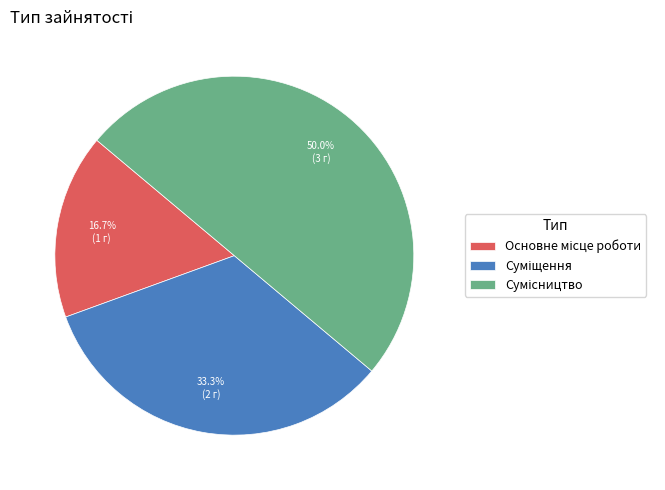

What percentage is the Основне місце роботи slice, to the nearest percent?

17%